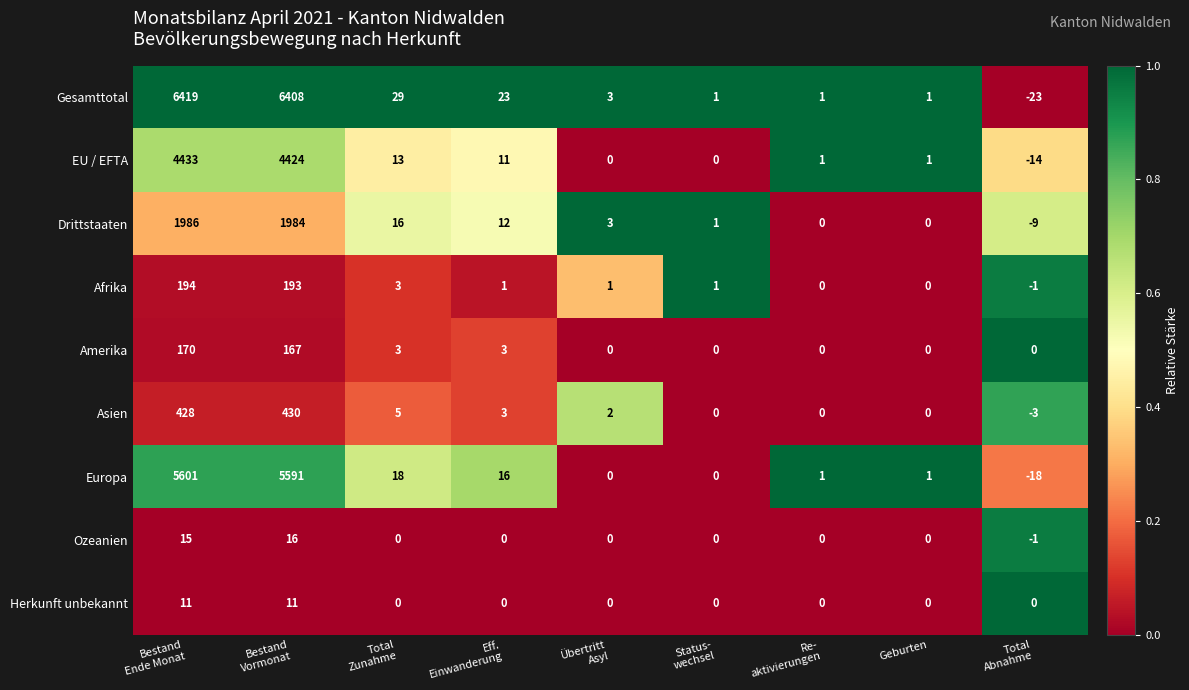

What is the sum of all Europa values?

11210